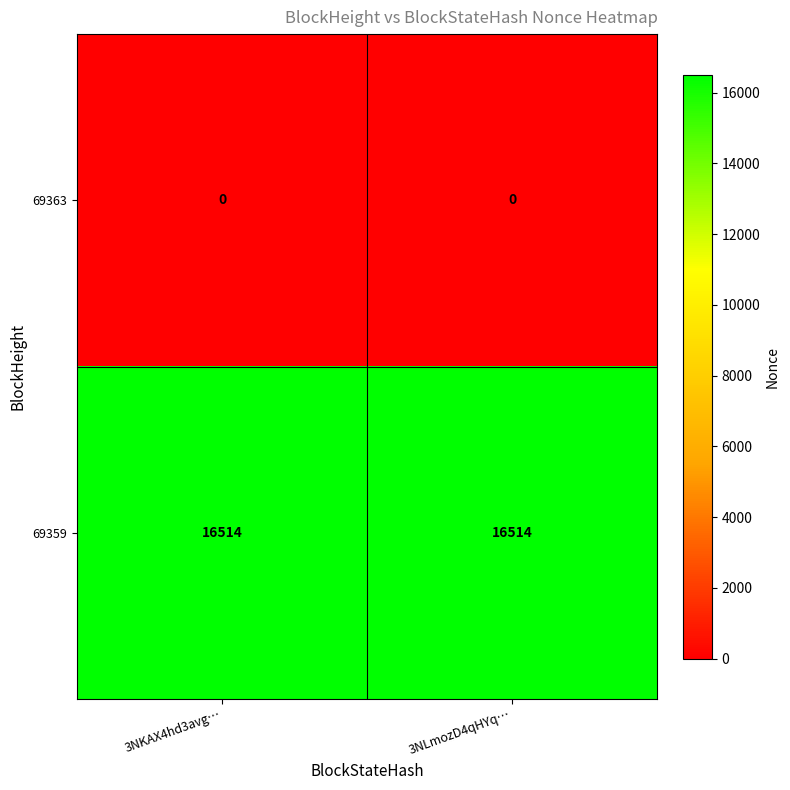

Is the value of 69363 at 3NLmozD4qHYq… greater than the value of 69359 at 3NKAX4hd3avg…?

No